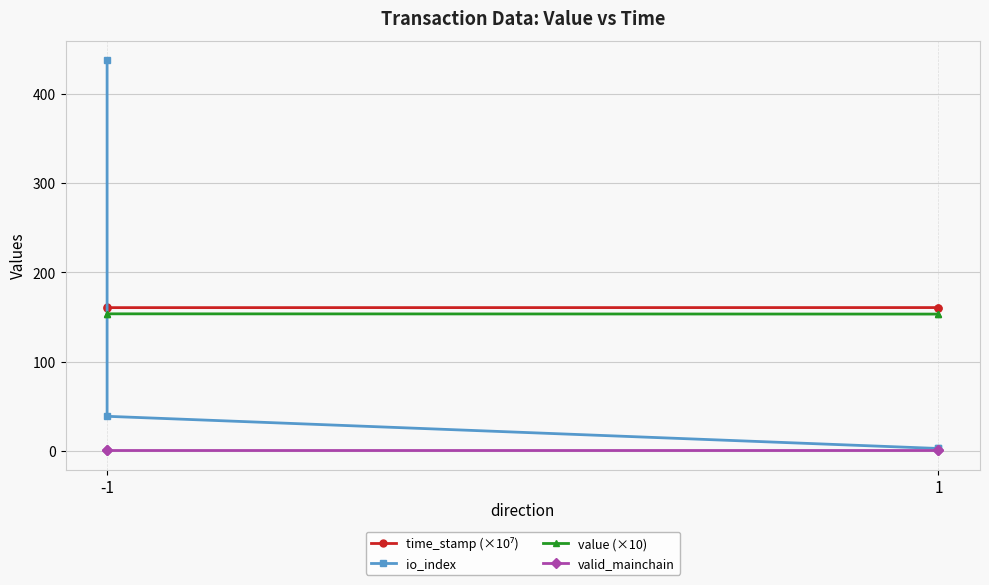

Which label corresponds to the largest value in the chart?

-1